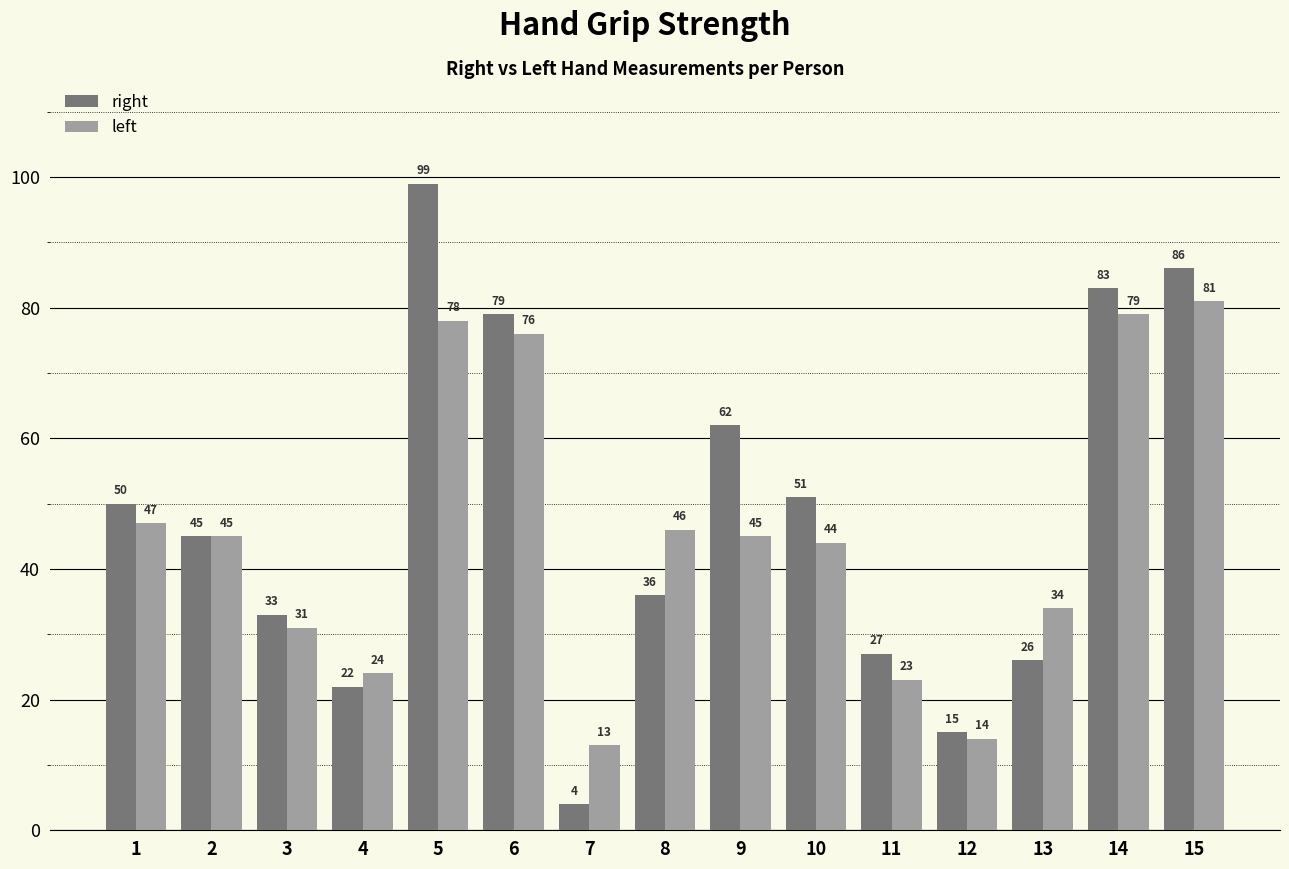

Rank the series by their maximum value, from lowest to highest.

left, right